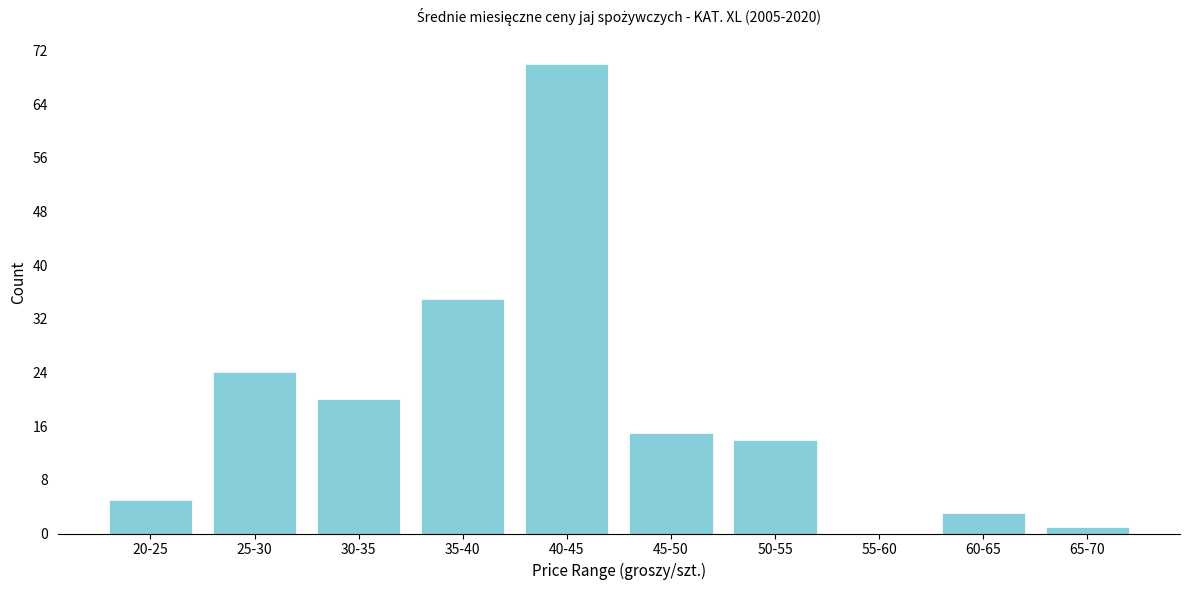

Reading left to right, what are all the values shown in this chart?

20-25=5	25-30=24	30-35=20	35-40=35	40-45=70	45-50=15	50-55=14	55-60=0	60-65=3	65-70=1